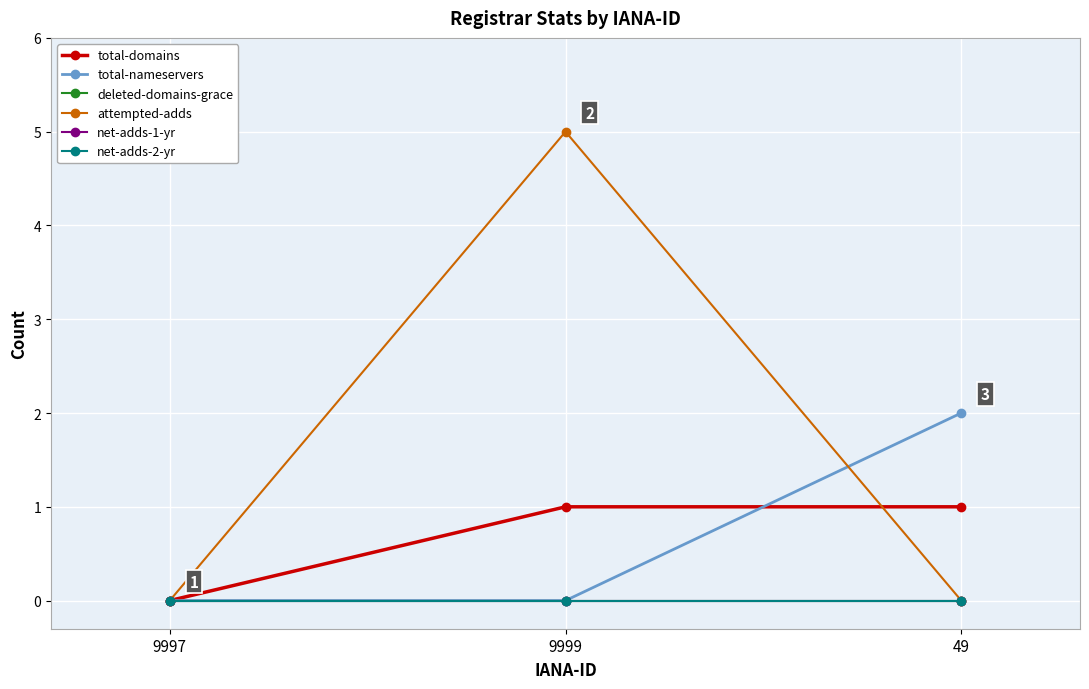

Is it true that deleted-domains-grace equals 0 at 9999?

True